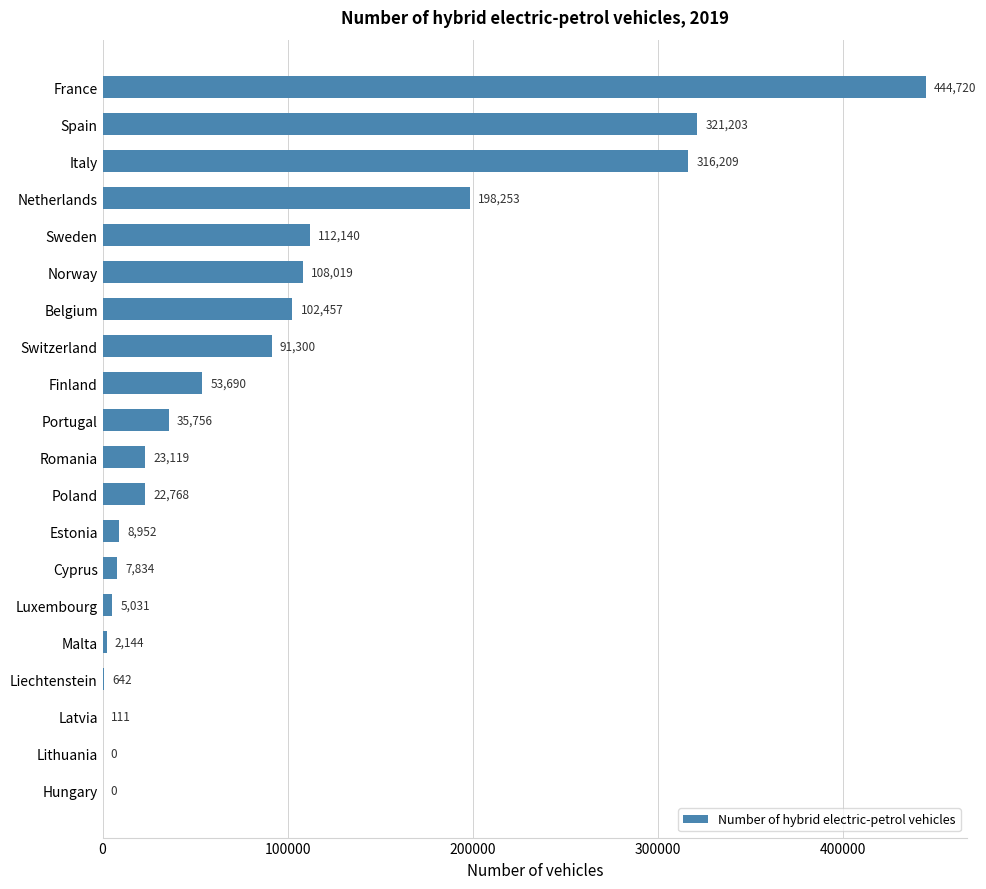

What is the greatest value displayed?

444720